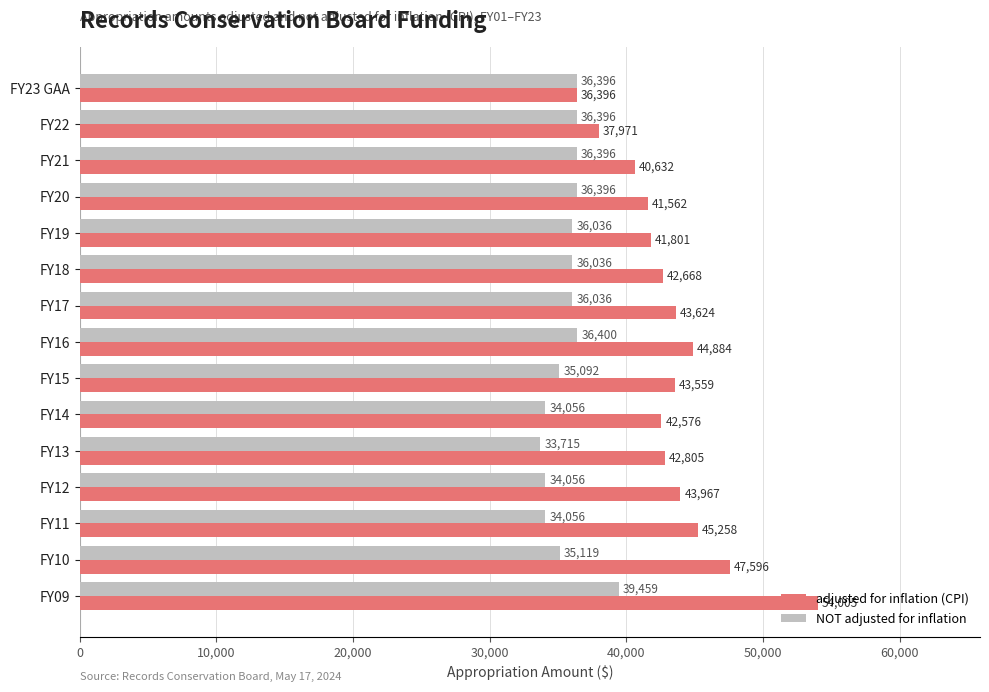

What is the spread (max minus min) of values at FY21?

4236